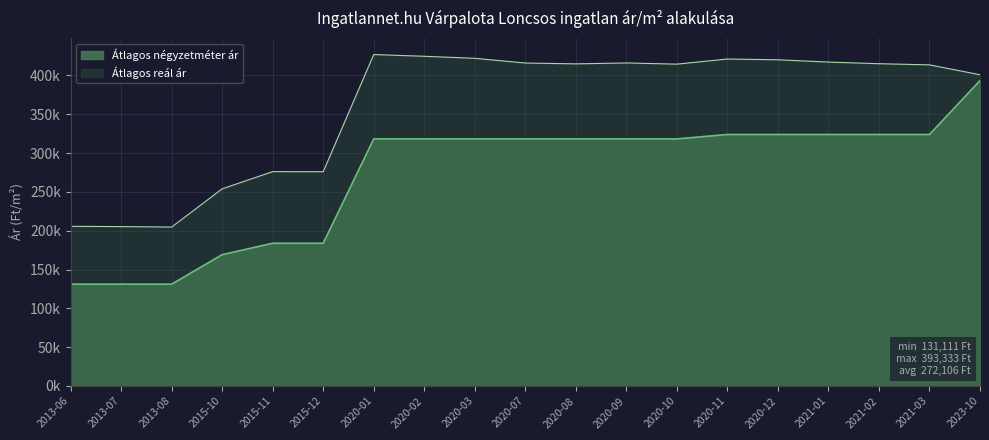

Reading left to right, what are all the values shown in this chart?

Átlagos négyzetméter ár: 2013-06=131111	2013-07=131111	2013-08=131111	2015-10=169117	2015-11=183823	2015-12=183823	2020-01=318181	2020-02=318181	2020-03=318181	2020-07=318181	2020-08=318181	2020-09=318181	2020-10=318181	2020-11=323863	2020-12=323863	2021-01=323863	2021-02=323863	2021-03=323863	2023-10=393333
Szórás alsó határ: 2013-06=205621	2013-07=205250	2013-08=204669	2015-10=253884	2015-11=276030	2015-12=275893	2020-01=426818	2020-02=424568	2020-03=421972	2020-07=415888	2020-08=414817	2020-09=415977	2020-10=414461	2020-11=421050	2020-12=420061	2021-01=417121	2021-02=415009	2021-03=413526	2023-10=400789